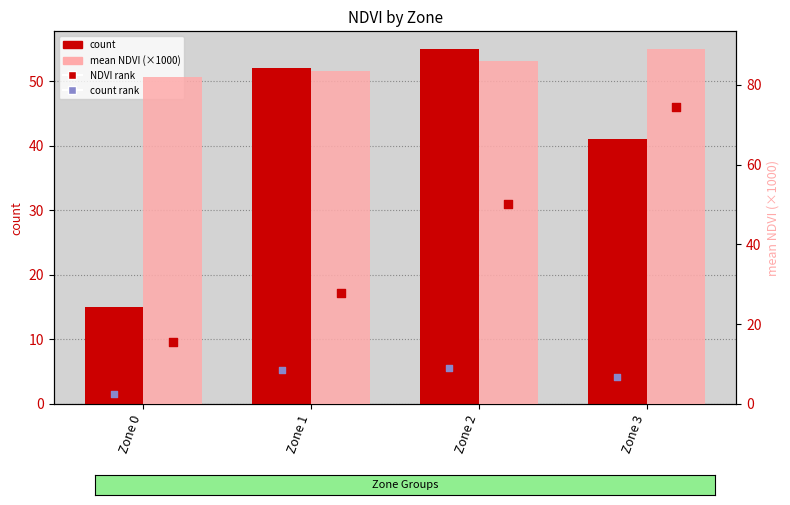

Which series reaches the minimum Y coordinate?

count rank